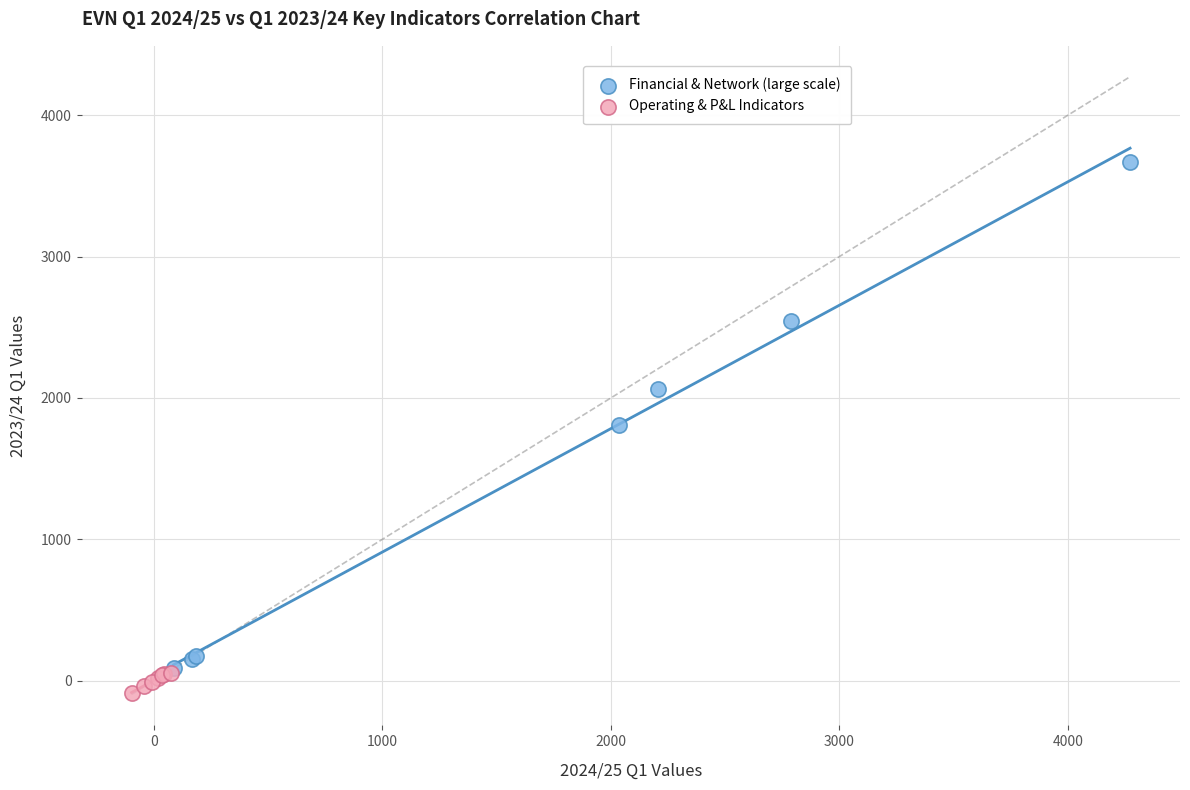

Which series has the largest Y range (max minus min)?

Financial & Network (large scale)